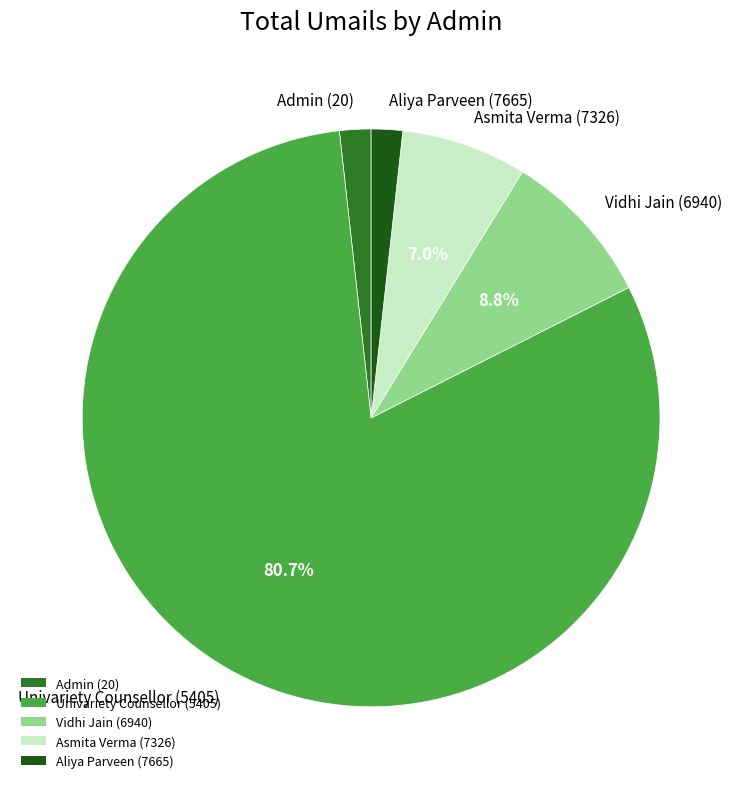

To the nearest percent, what is the difference between the largest and smallest slice percentages?

79%